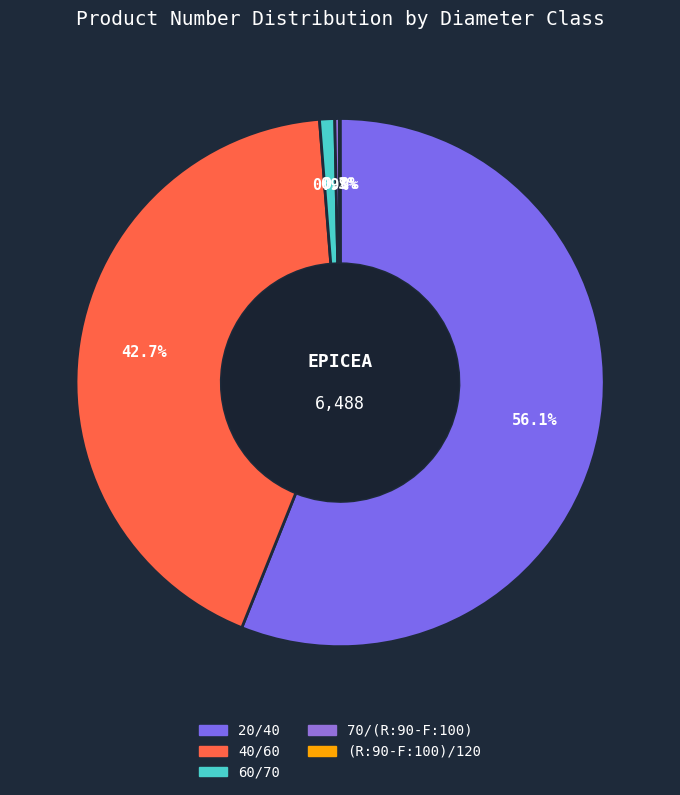

To the nearest percent, what is the average slice percentage?

20%